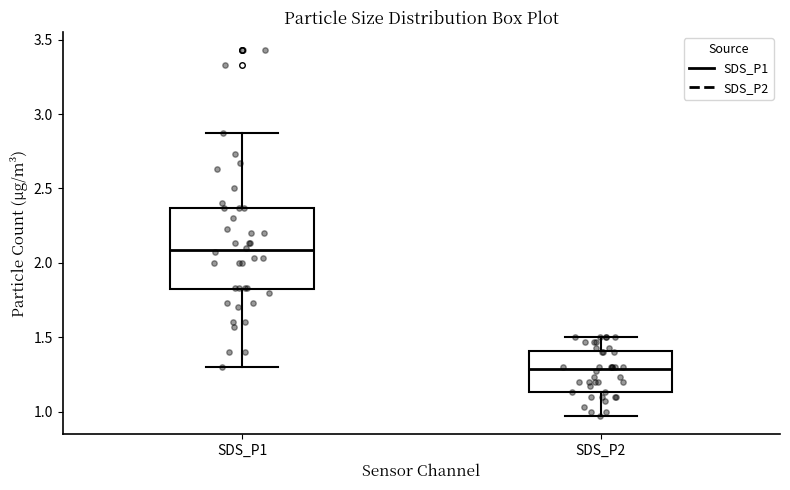

Reading left to right, read every box against the y-axis: the position of its median line, the range the box covers, and the ends of its whiskers. The values are not printed on the chart, so give them approximately, as read against the axis.

SDS_P1: median 2.10, box 1.80 to 2.35, whiskers 1.30 to 2.85
SDS_P2: median 1.30, box 1.15 to 1.40, whiskers 0.95 to 1.50